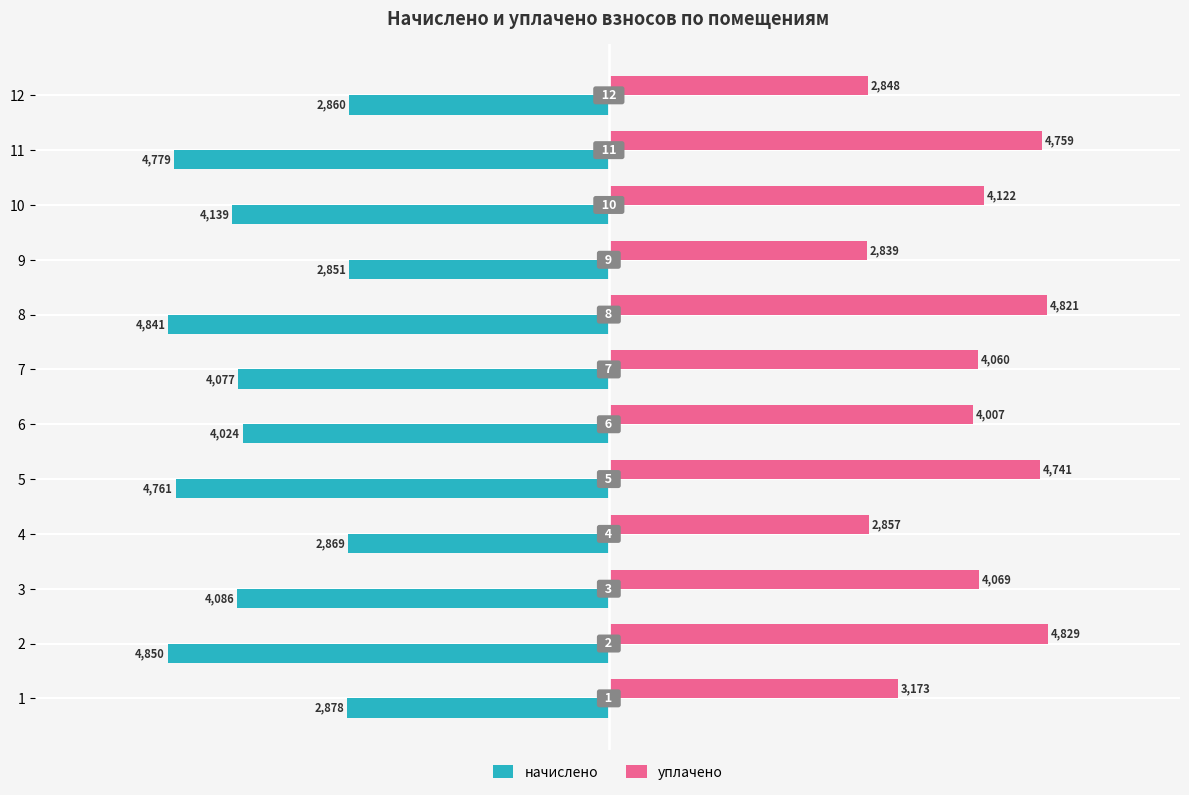

At which label is уплачено closest to 3834?

6